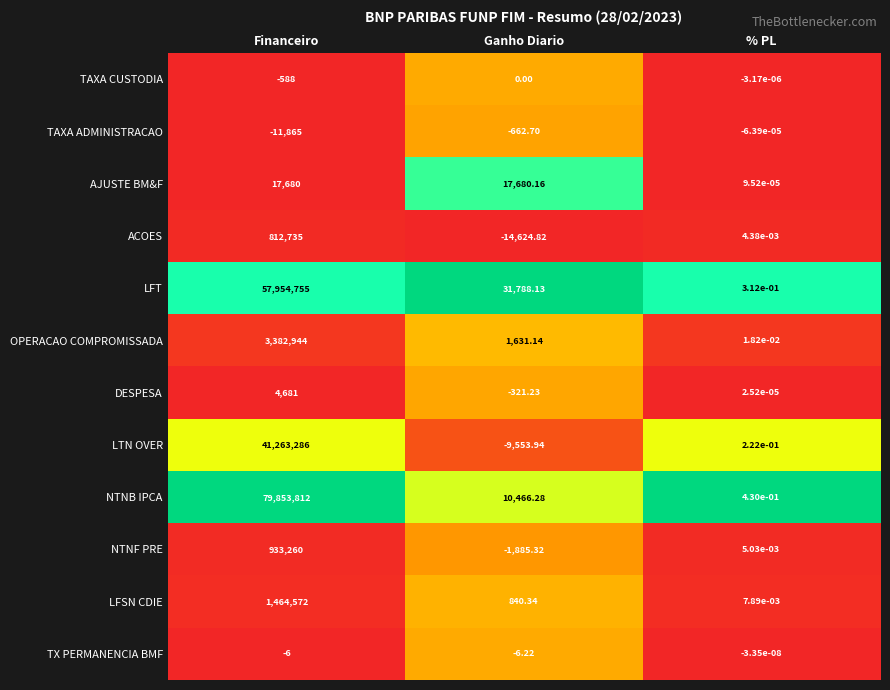

At how many categories does at least one series exceed 0?

3